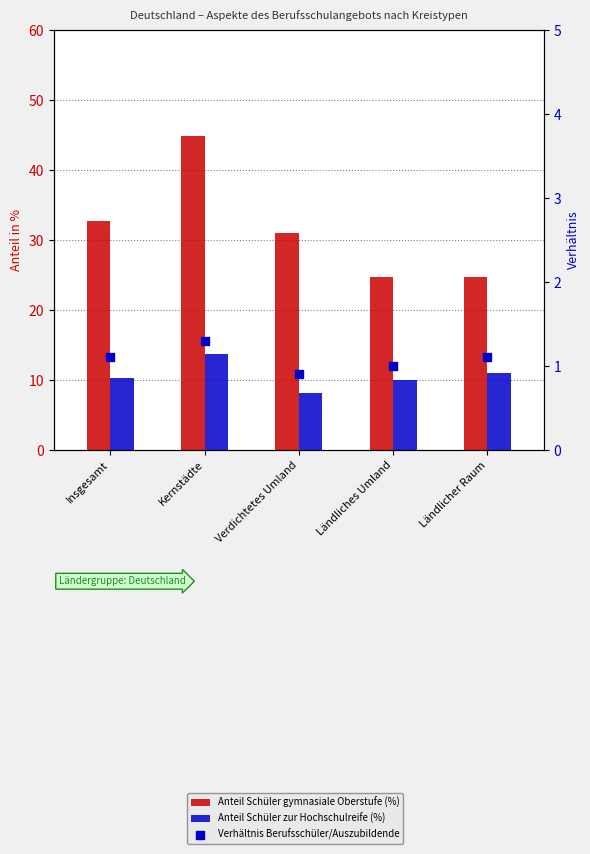

What are all the series names shown in the legend?

Anteil Schüler gymnasiale Oberstufe (%), Anteil Schüler zur Hochschulreife (%), Verhältnis Berufsschüler/Auszubildende